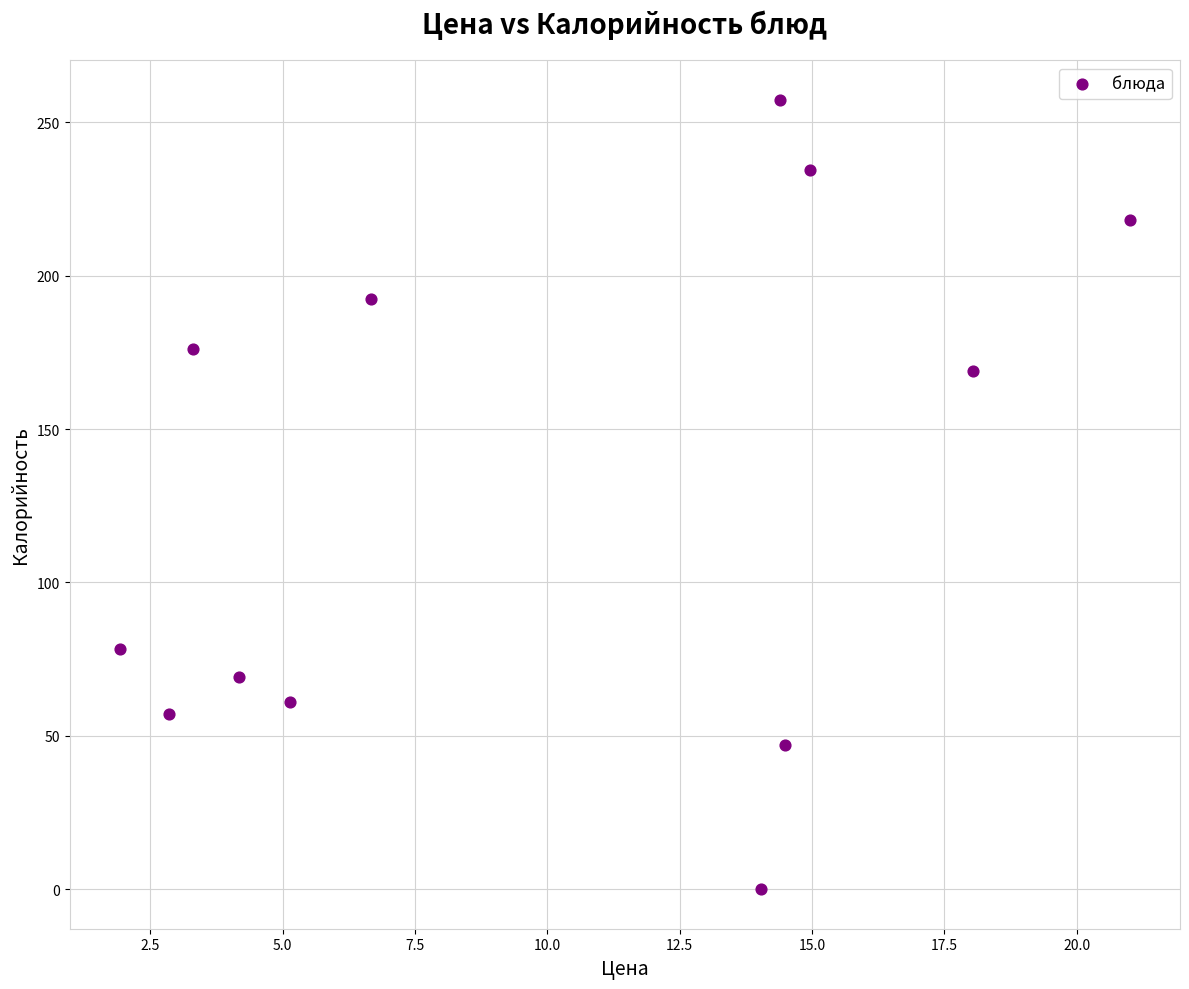

What is the average Y value?

130.0